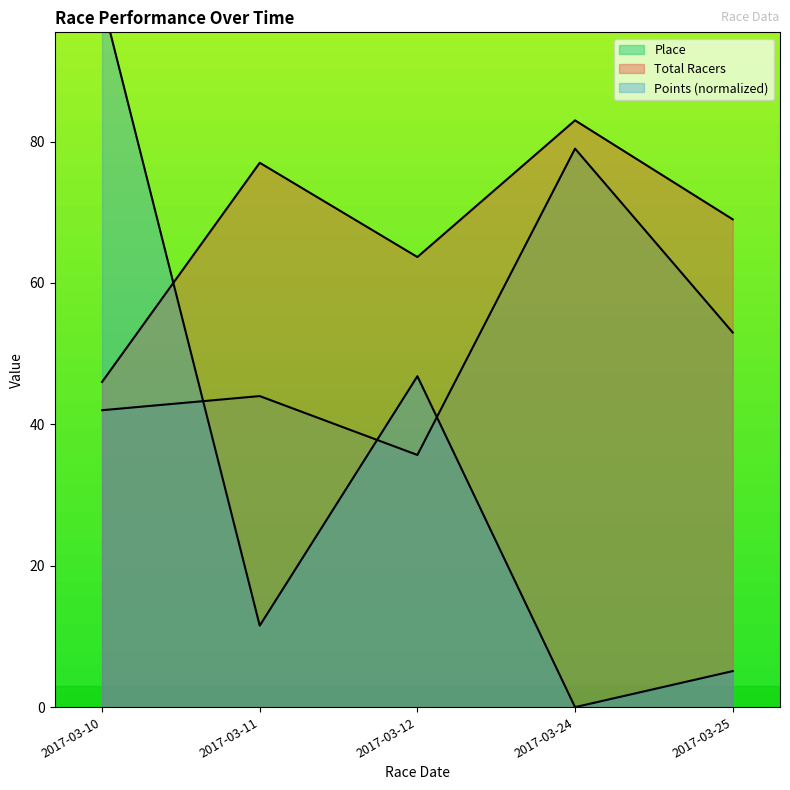

Between 2017-03-12 and 2017-03-25, which series saw the biggest shift?

Points